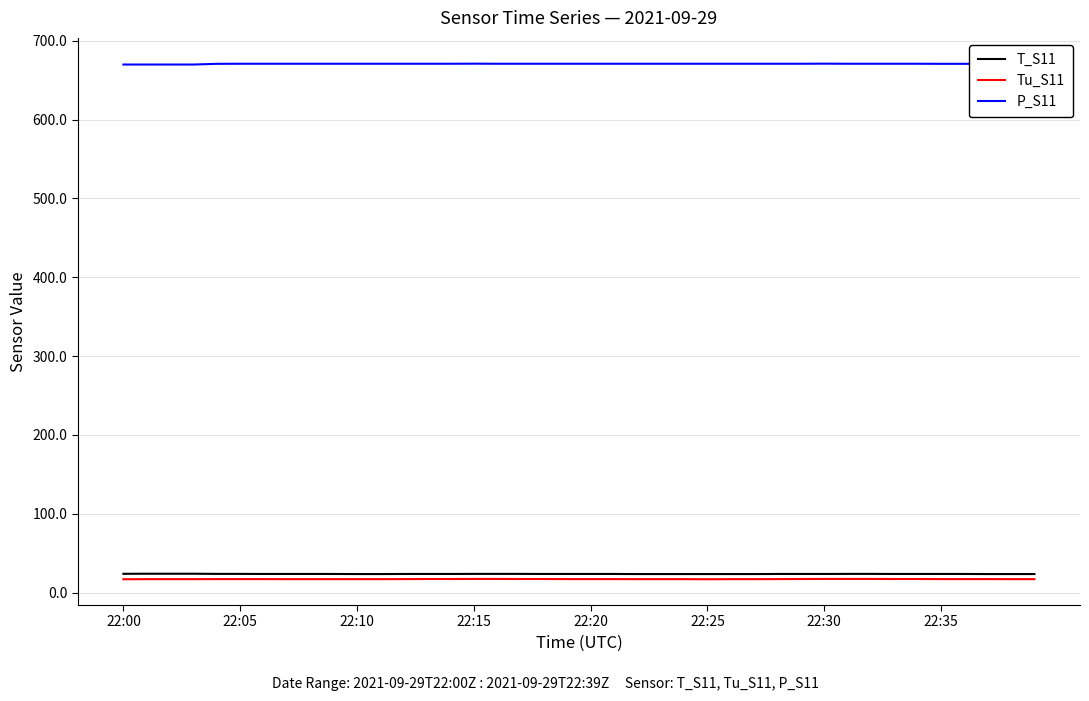

What is the minimum value for Tu_S11?

17.0